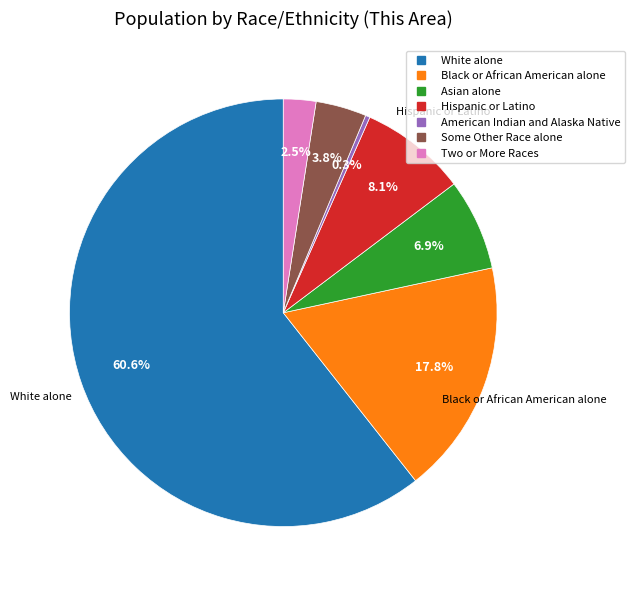

How many segments does this pie chart have?

7